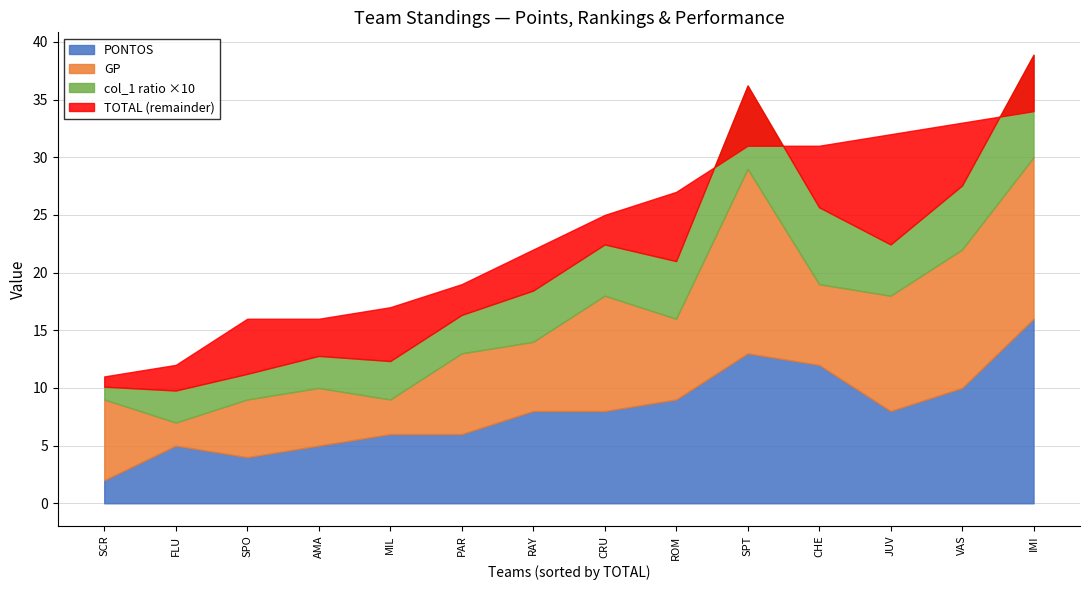

Is it true that TOTAL equals 31.0 at SPT?

True